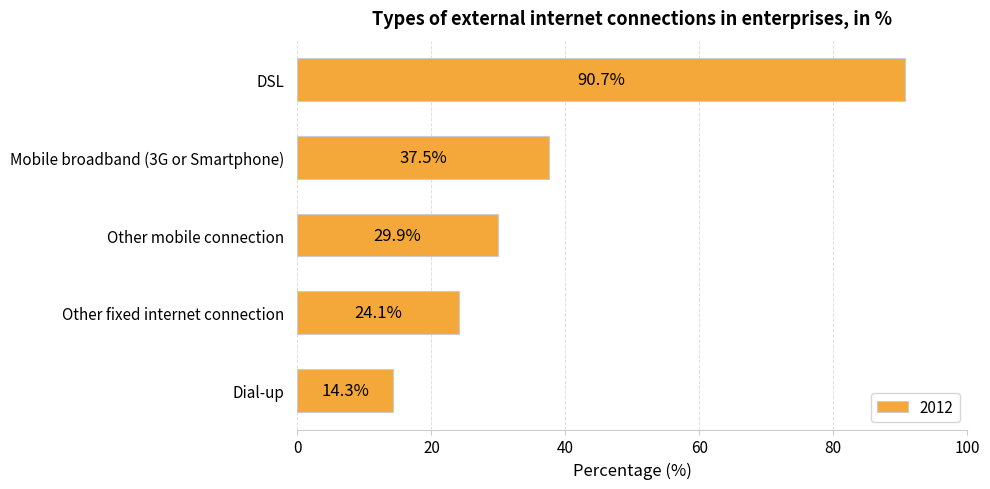

True or false: the data shows 29.9 at Other mobile connection.

True